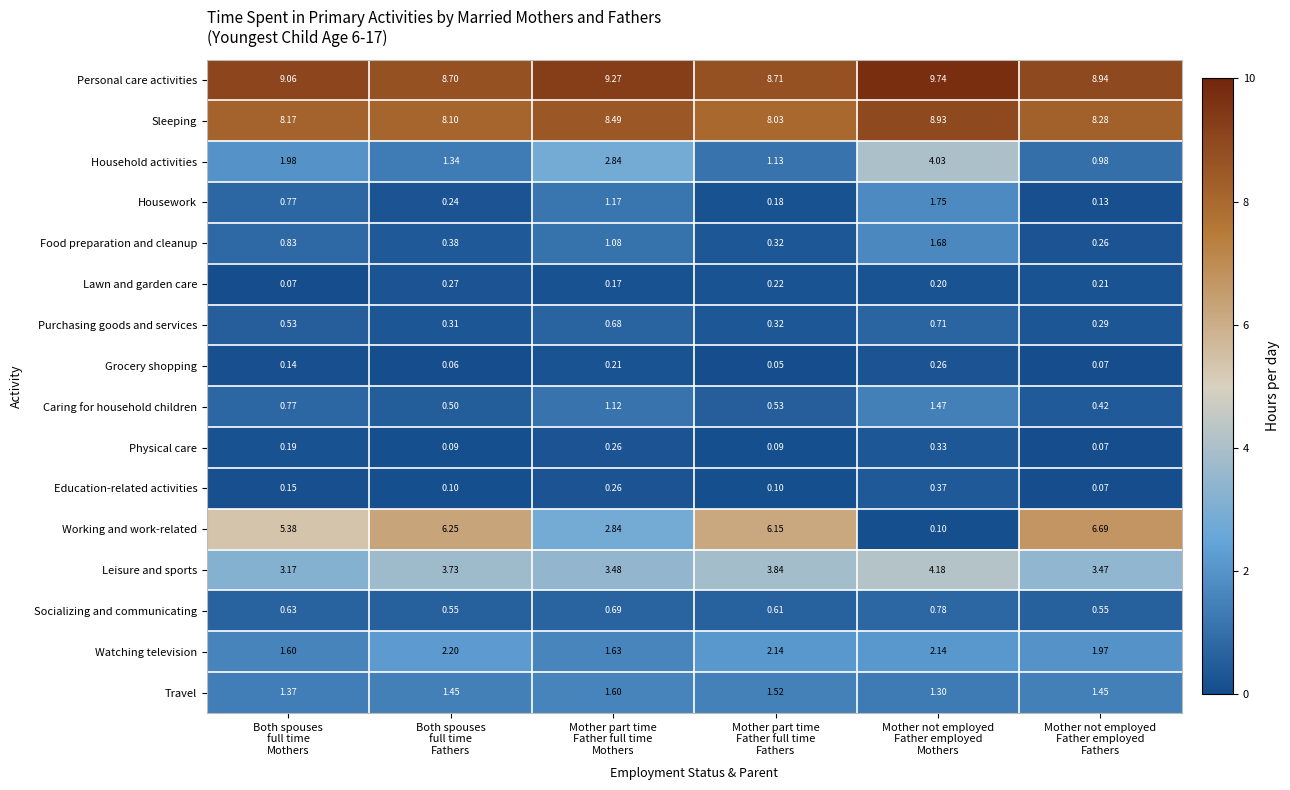

Rank the series by their maximum value, from highest to lowest.

Personal care activities, Sleeping, Working and work-related, Leisure and sports, Household activities, Watching television, Housework, Food preparation and cleanup, Travel, Caring for household children, Socializing and communicating, Purchasing goods and services, Education-related activities, Physical care, Lawn and garden care, Grocery shopping